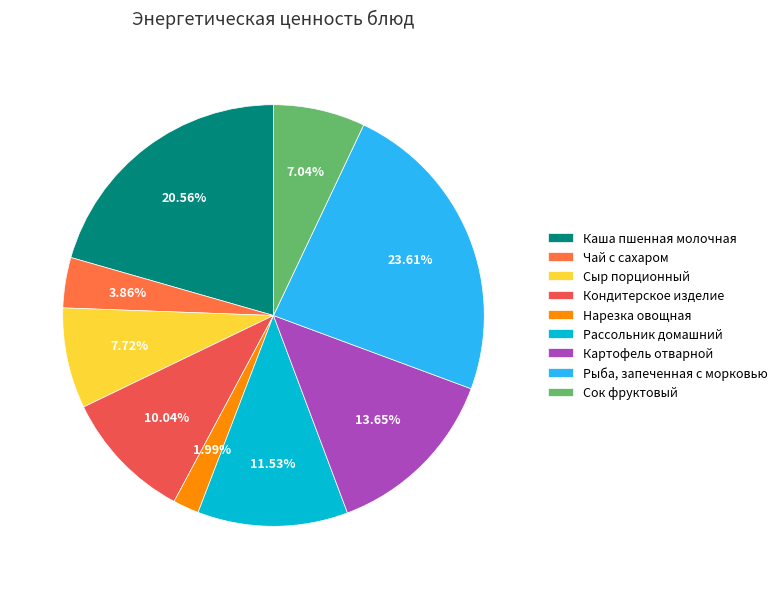

What percentage is the Рассольник домашний slice, to the nearest percent?

12%